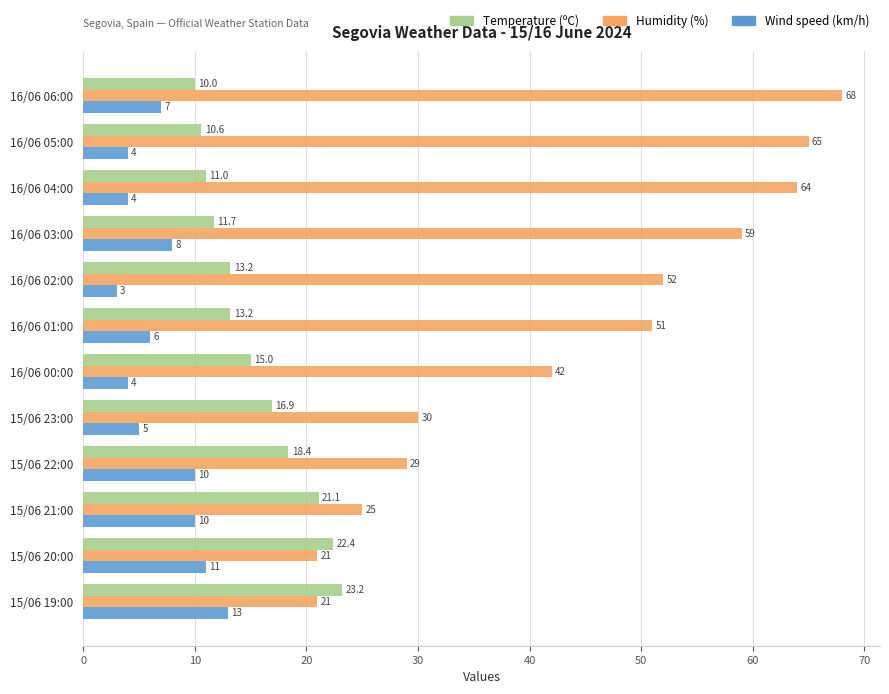

Rank the series by their average value, from lowest to highest.

Wind speed (km/h), Temperature (ºC), Humidity (%)